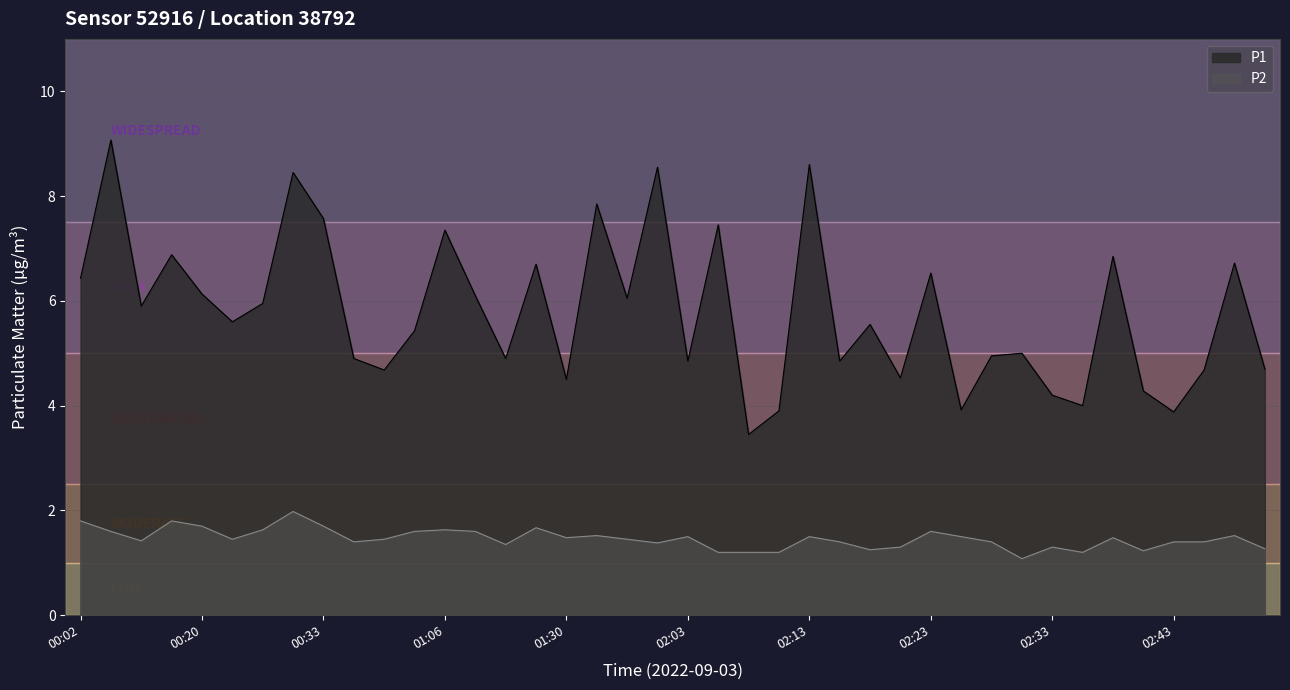

What is the value of the P2 point at the 38th from the left?

1.4